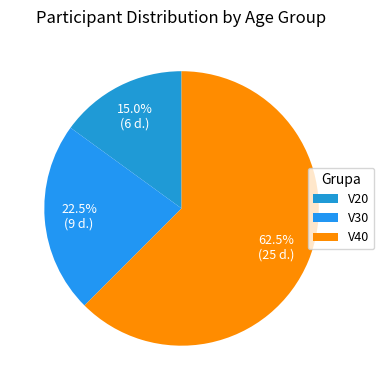

What is the largest slice in the pie chart?

V40